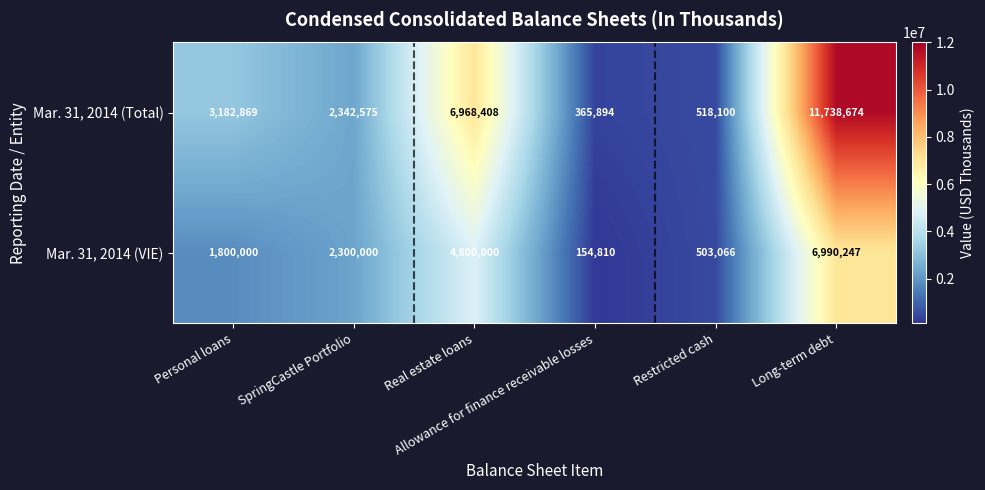

List the series in order of their overall mean, highest first.

Mar. 31, 2014 (Total), Mar. 31, 2014 (VIE)